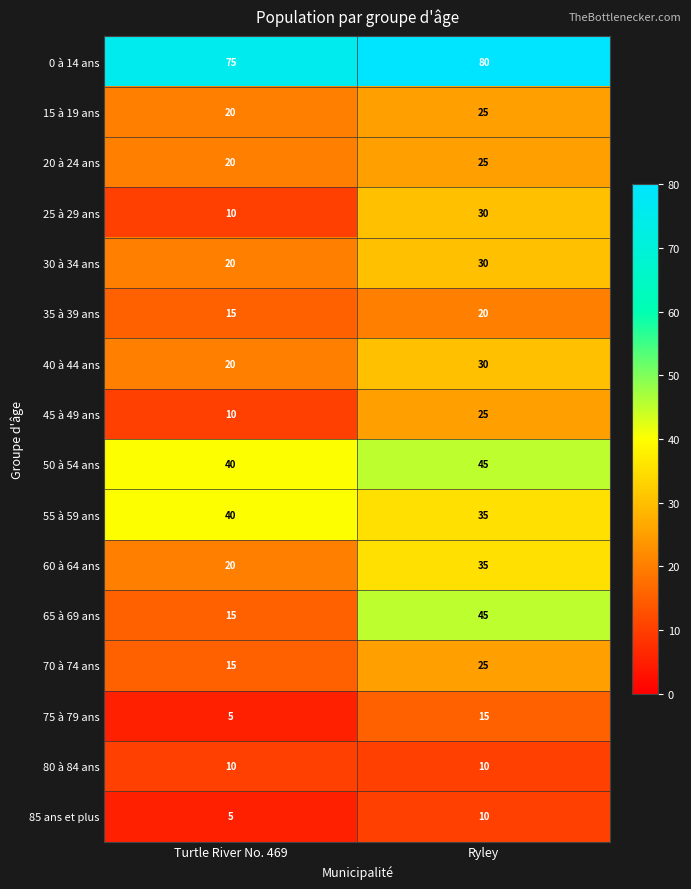

Which label corresponds to the smallest value in the chart?

Turtle River No. 469